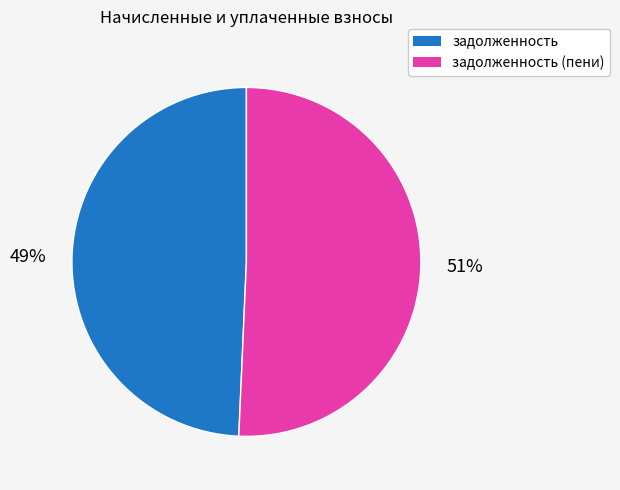

How many slices are in this pie chart?

2